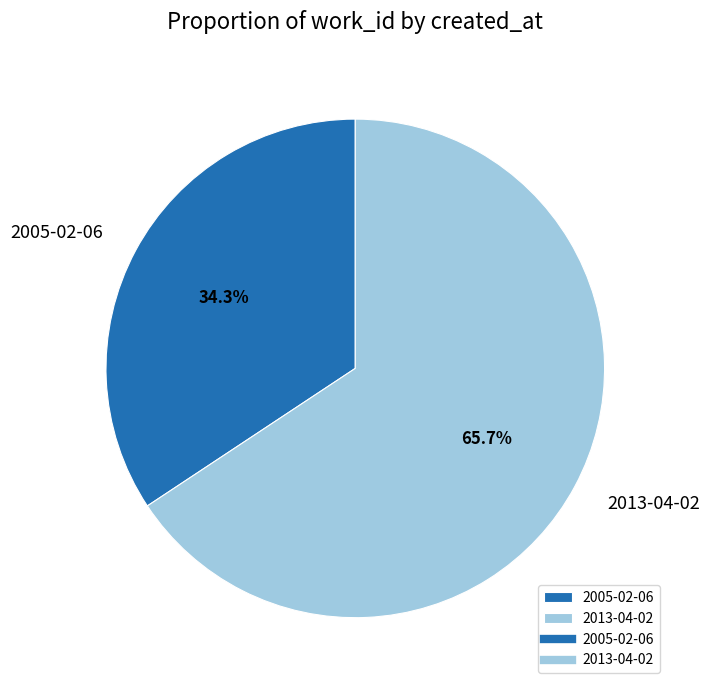

Which category has the smallest portion of the pie?

2005-02-06